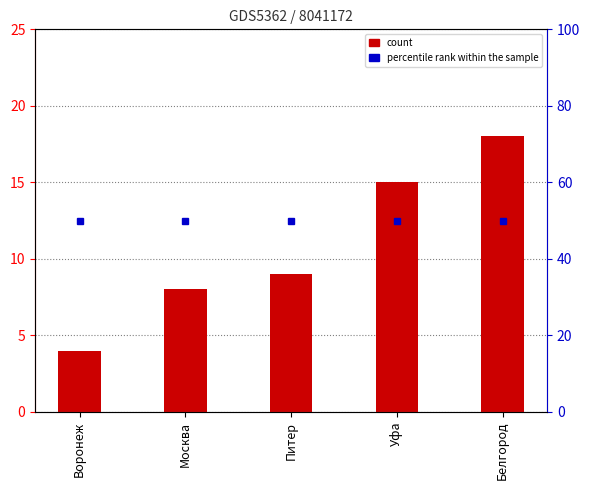

Where is the data nearest to the value 11?

Питер